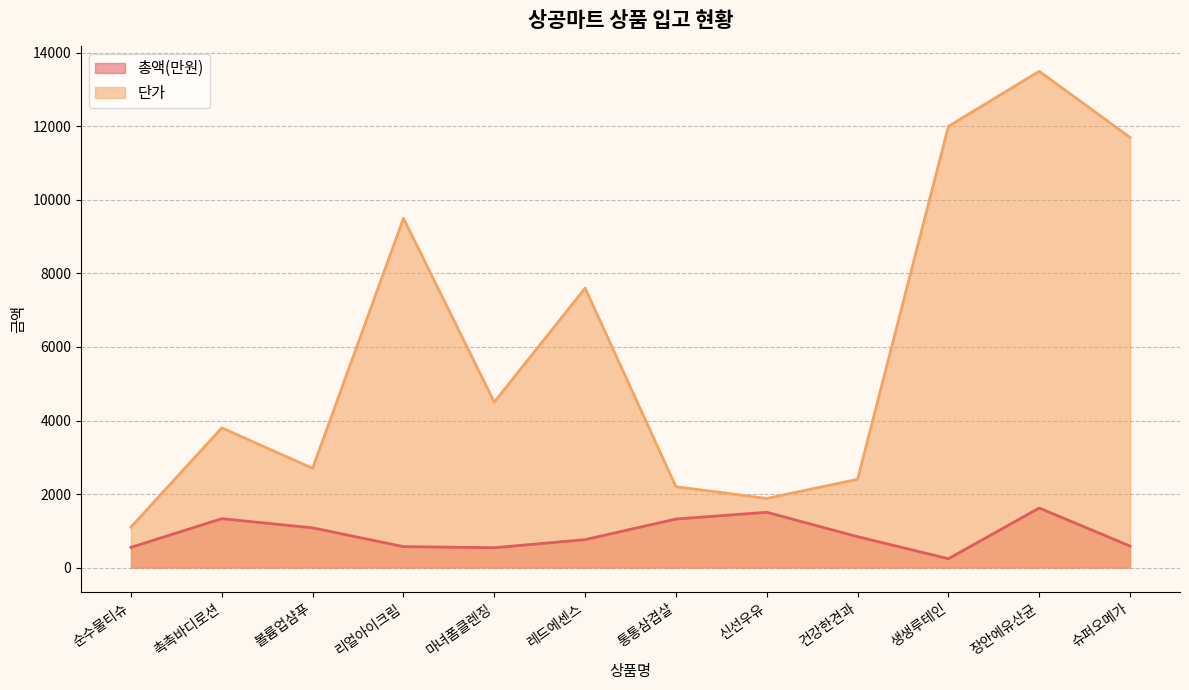

True or false: 총액(만원) and 단가 intersect in this chart.

False